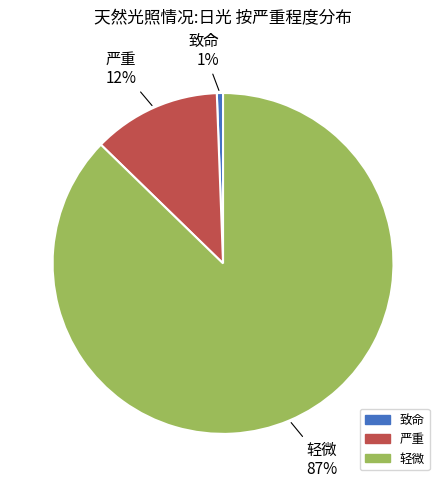

Is it true that 致命 is 1% of the pie?

True